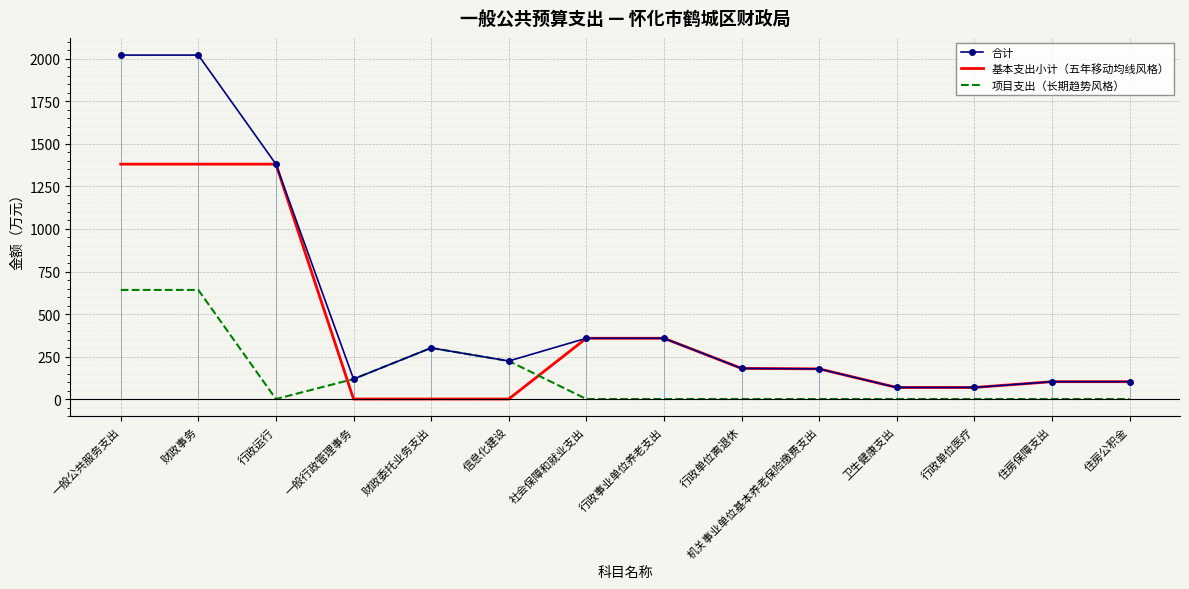

In 合计, how many points are lower than both neighbors (excluding endpoints)?

2